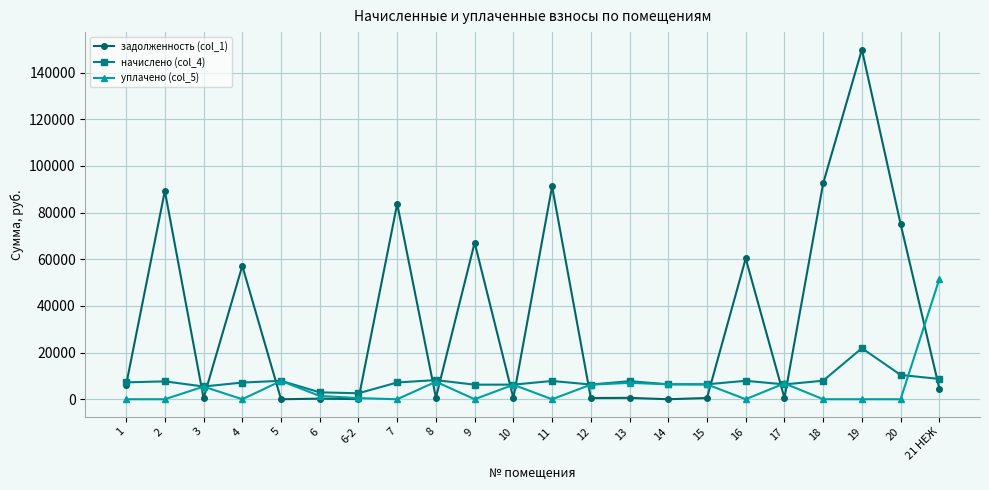

Rank the series at 2 from lowest to highest value.

уплачено (col_5), начислено (col_4), задолженность (col_1)